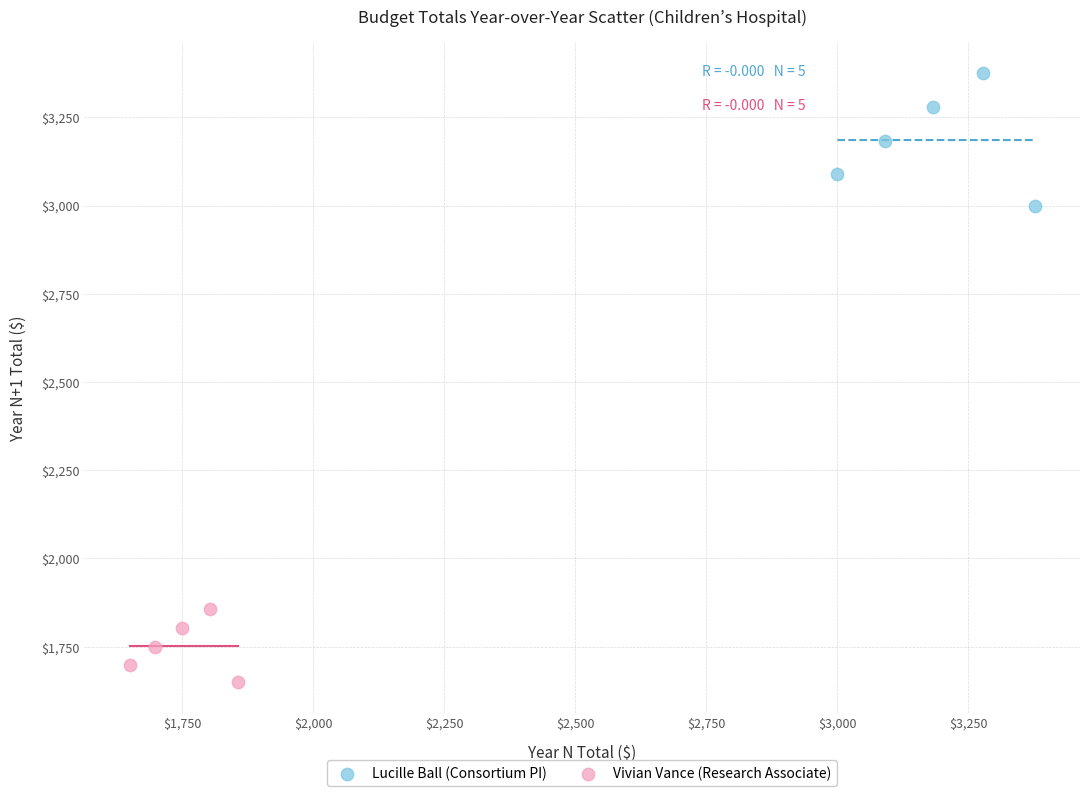

Which series contains the lowest Y value?

Vivian Vance (Research Associate)